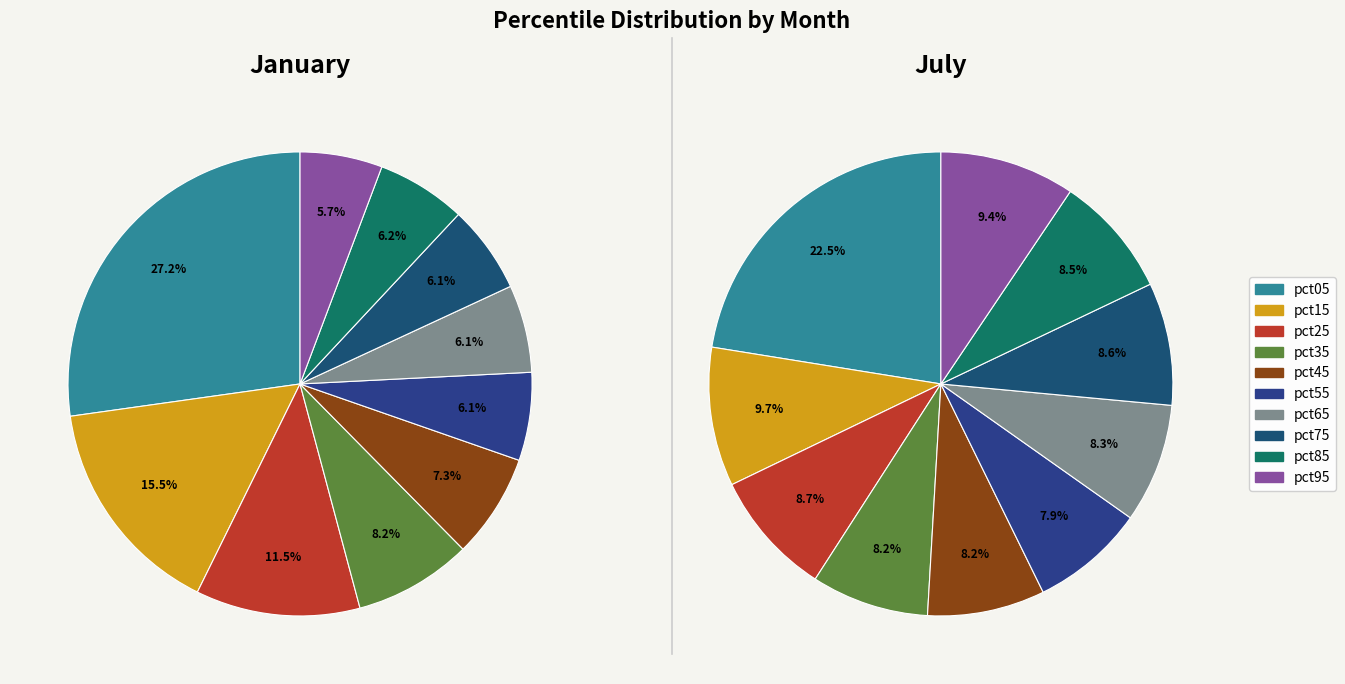

Count the number of slices in the pie.

10